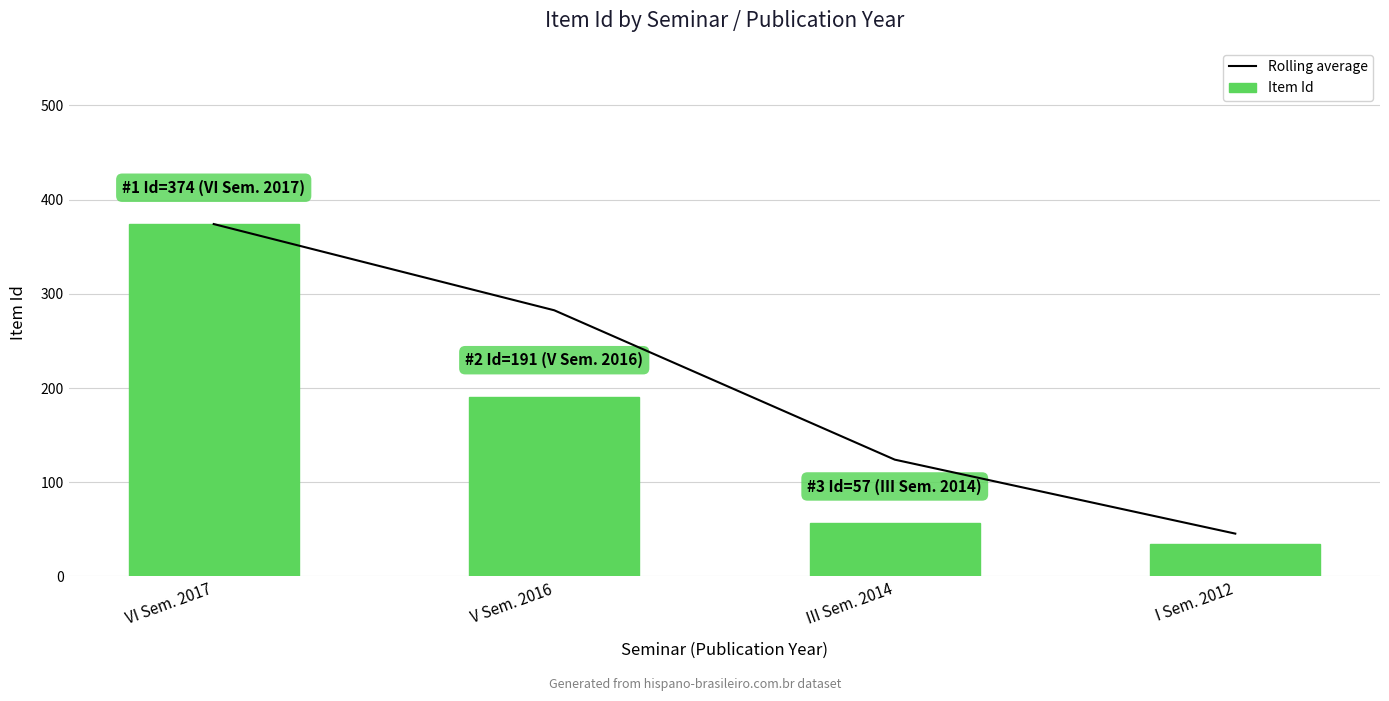

List the series in order of their peak value, lowest first.

Rolling average, Item Id